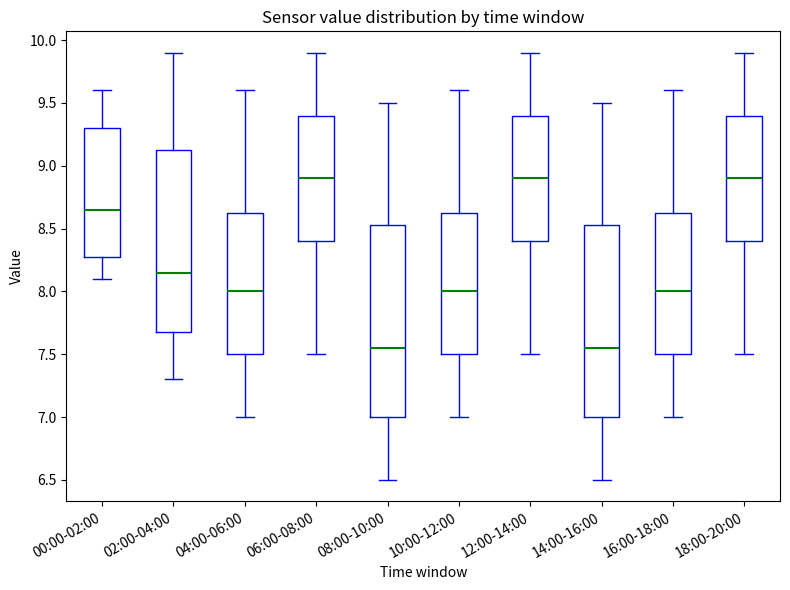

Reading left to right, read every box against the y-axis: the position of its median line, the range the box covers, and the ends of its whiskers. The values are not printed on the chart, so give them approximately, as read against the axis.

00:00-02:00: median 8.65, box 8.30 to 9.30, whiskers 8.10 to 9.60
02:00-04:00: median 8.15, box 7.70 to 9.15, whiskers 7.30 to 9.90
04:00-06:00: median 8.00, box 7.50 to 8.65, whiskers 7.00 to 9.60
06:00-08:00: median 8.90, box 8.40 to 9.40, whiskers 7.50 to 9.90
08:00-10:00: median 7.55, box 7.00 to 8.55, whiskers 6.50 to 9.50
10:00-12:00: median 8.00, box 7.50 to 8.65, whiskers 7.00 to 9.60
12:00-14:00: median 8.90, box 8.40 to 9.40, whiskers 7.50 to 9.90
14:00-16:00: median 7.55, box 7.00 to 8.55, whiskers 6.50 to 9.50
16:00-18:00: median 8.00, box 7.50 to 8.65, whiskers 7.00 to 9.60
18:00-20:00: median 8.90, box 8.40 to 9.40, whiskers 7.50 to 9.90